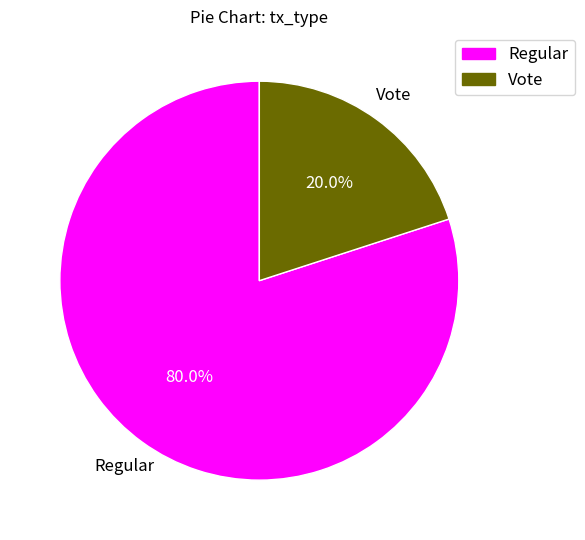

Which slice is the largest?

Regular